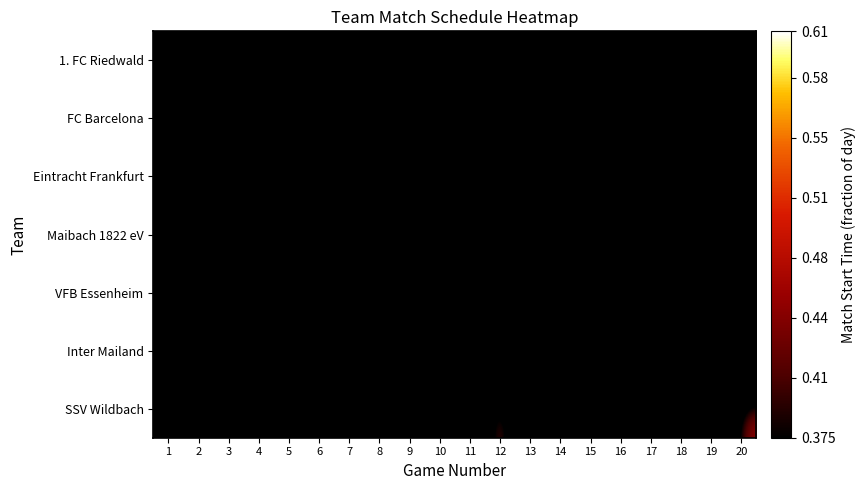

What is the total value across all series at 7?

1.0